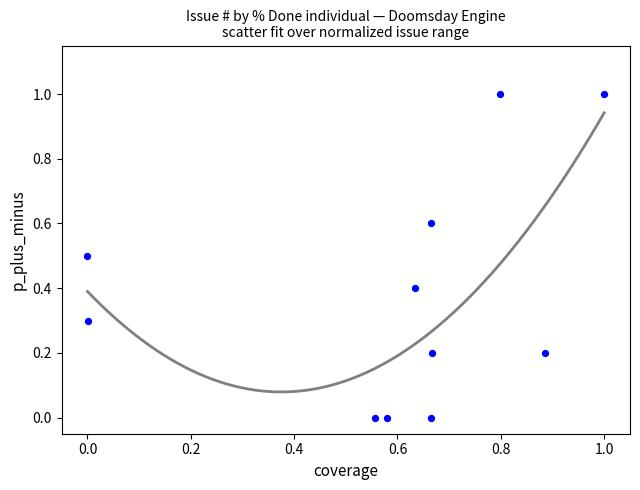

What is the average Y value?

0.4